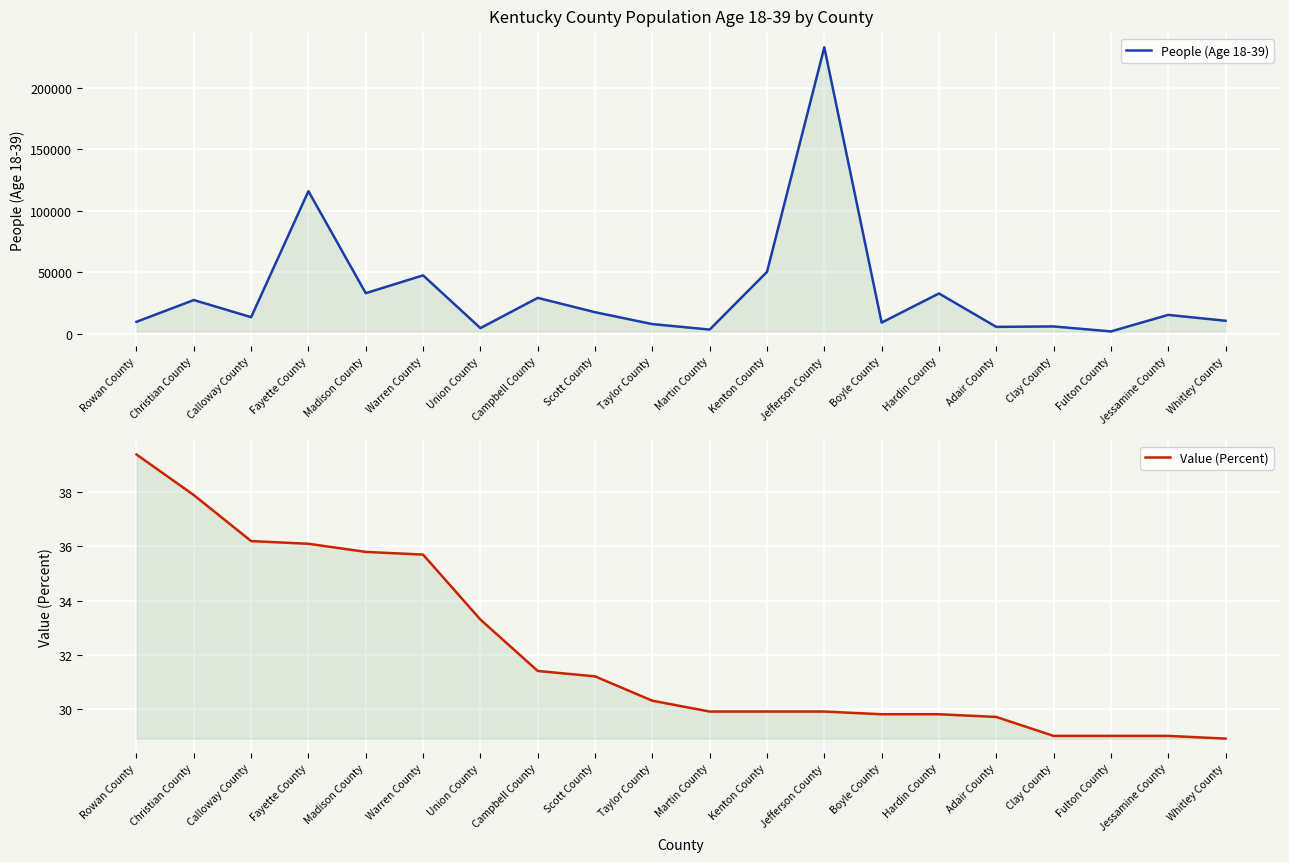

At Campbell County, list the series in order from largest to smallest.

People (Age 18-39), Value (Percent)